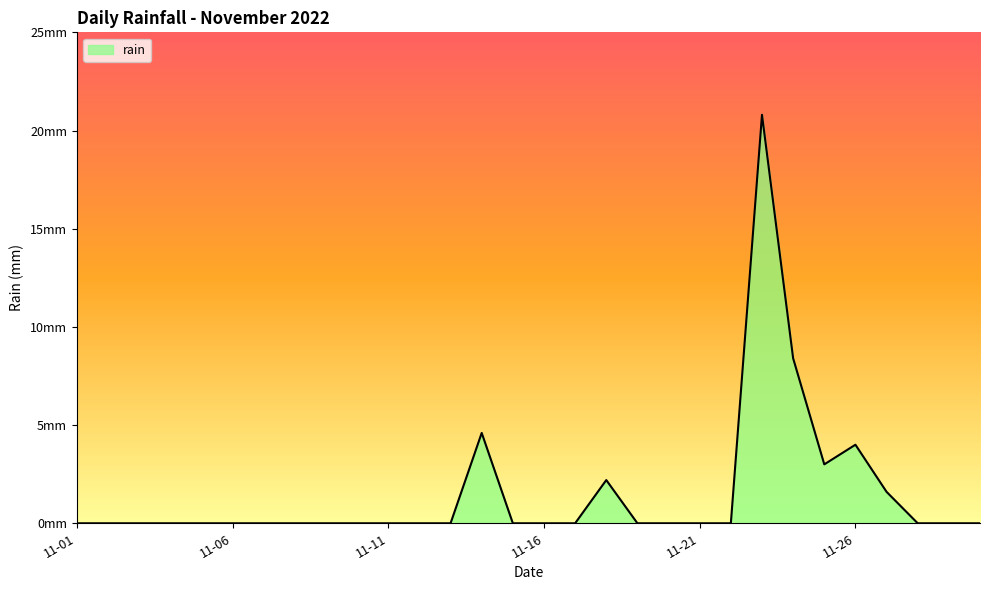

How many interior local peaks (higher than both neighbors) does the data have?

4